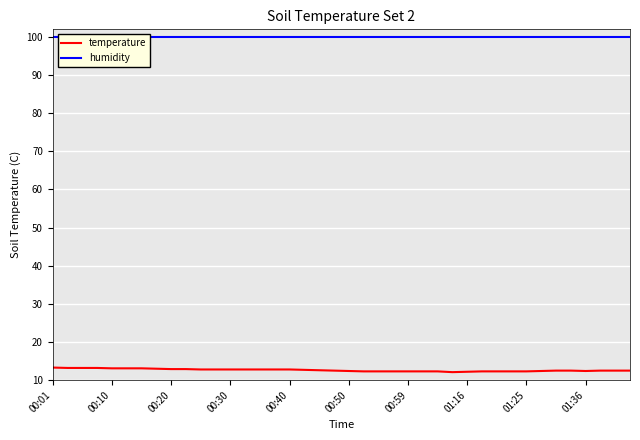

Between 25 and 39, which series saw the biggest shift?

temperature